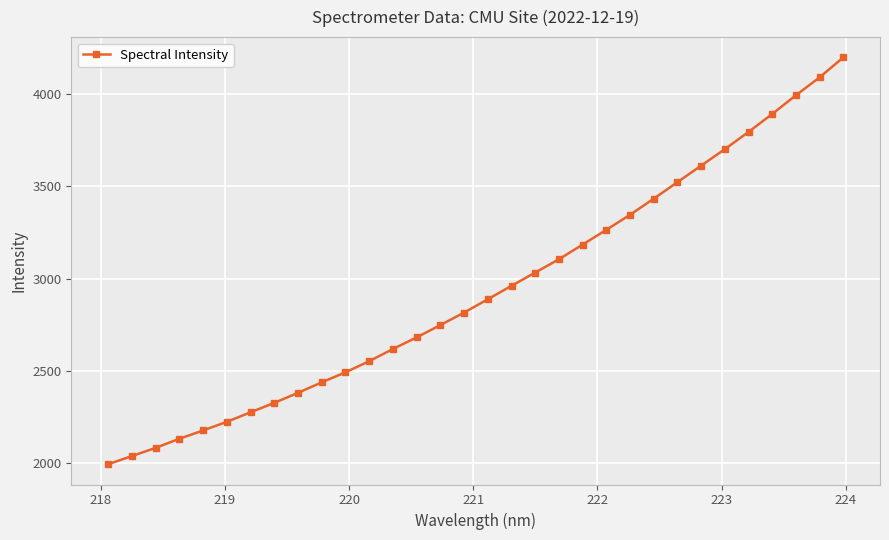

Does the chart have visible grid lines?

Yes